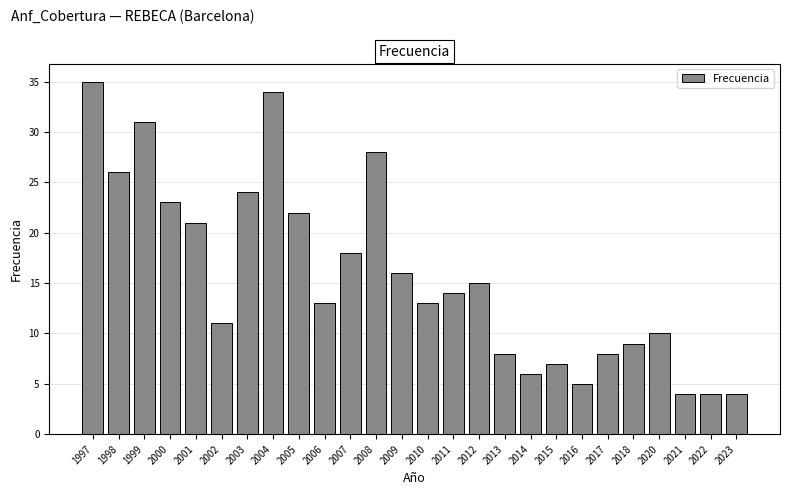

Which has a higher value, 2005 or 1997?

1997